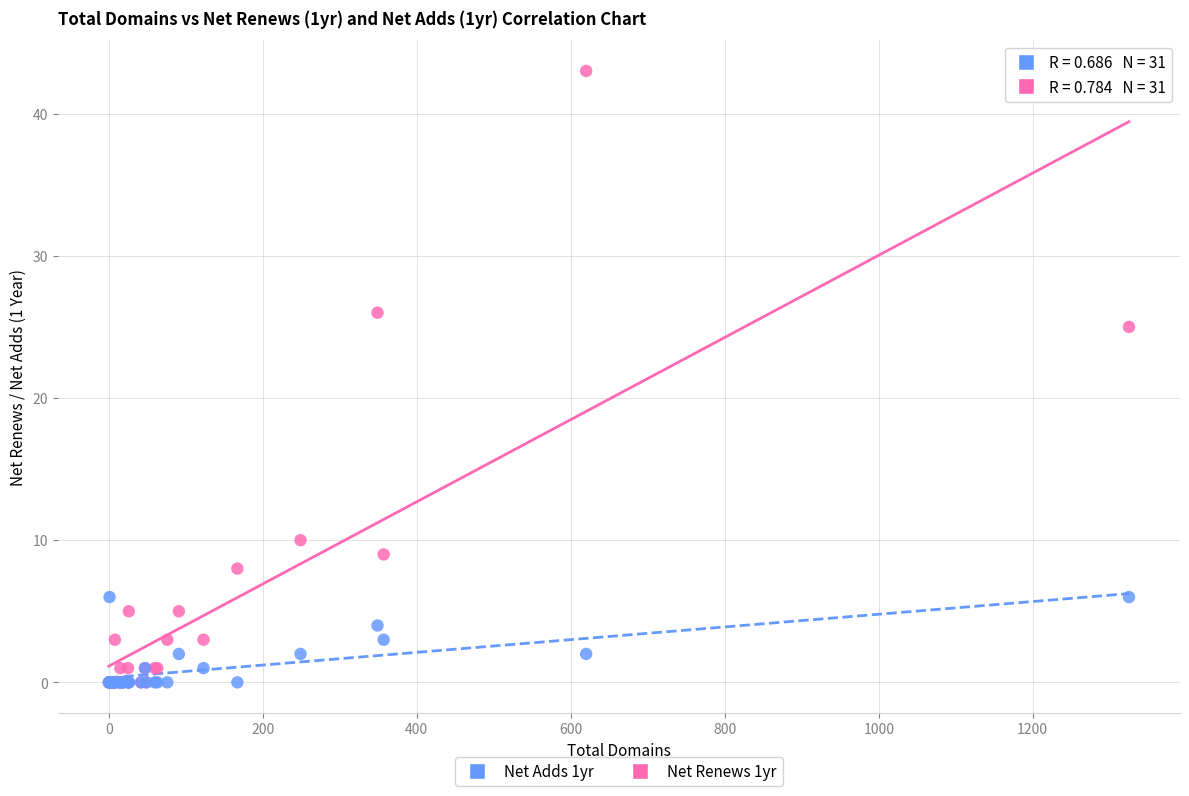

Across all series, what Y value is closest to 21?

25